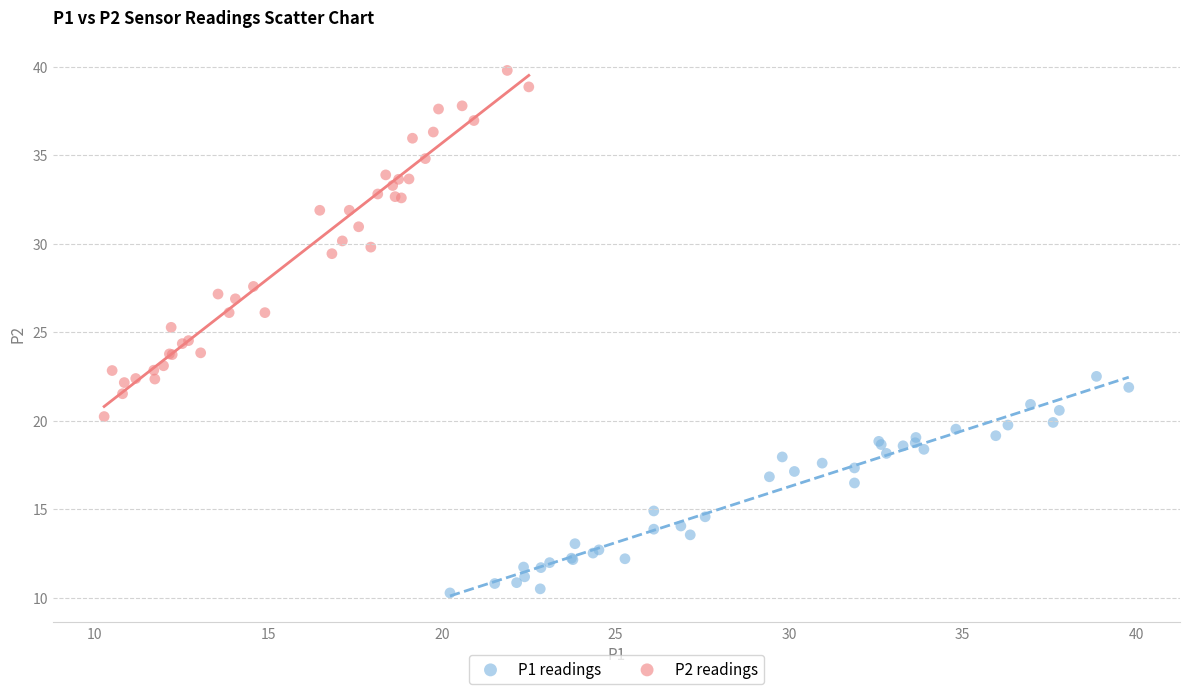

Which series has the largest Y range (max minus min)?

P2 readings